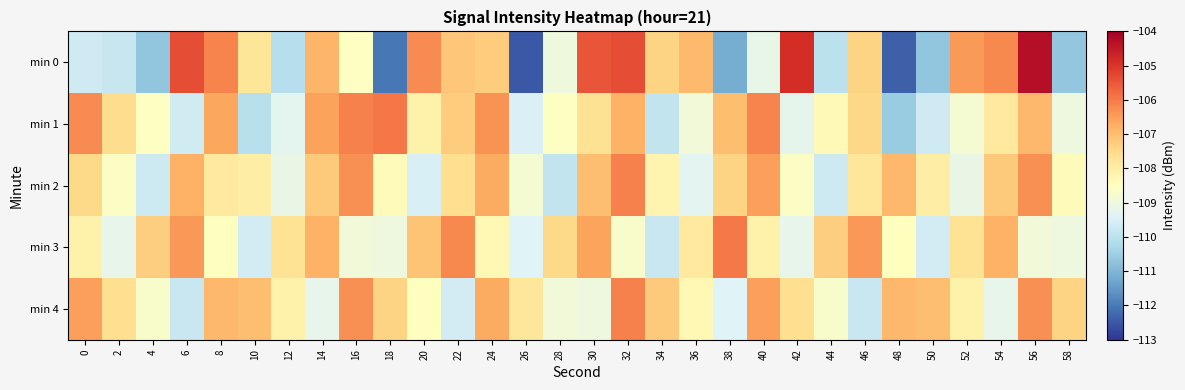

Reading left to right, list all the values displayed in this chart.

min 0: 0=-109.7	2=-109.8	4=-110.7	6=-105.3	8=-106.1	10=-107.8	12=-110.1	14=-106.9	16=-108.6	18=-112.0	20=-106.2	22=-107.1	24=-107.3	26=-112.5	28=-109.0	30=-105.5	32=-105.3	34=-107.4	36=-106.9	38=-111.1	40=-109.2	42=-104.9	44=-110.0	46=-107.4	48=-112.4	50=-110.7	52=-106.4	54=-106.2	56=-104.3	58=-110.7
min 1: 0=-106.2	2=-107.6	4=-108.6	6=-109.6	8=-106.6	10=-110.1	12=-109.3	14=-106.6	16=-106.1	18=-106.0	20=-108.1	22=-107.2	24=-106.3	26=-109.5	28=-108.6	30=-107.7	32=-106.8	34=-109.9	36=-108.9	38=-107.0	40=-106.1	42=-109.2	44=-108.3	46=-107.5	48=-110.6	50=-109.7	52=-108.8	54=-107.9	56=-106.9	58=-109.0
min 2: 0=-107.5	2=-108.6	4=-109.7	6=-106.8	8=-107.9	10=-108.0	12=-109.1	14=-107.2	16=-106.3	18=-108.4	20=-109.5	22=-107.6	24=-106.7	26=-108.8	28=-109.9	30=-107.0	32=-106.1	34=-108.2	36=-109.3	38=-107.4	40=-106.5	42=-108.6	44=-109.7	46=-107.8	48=-106.9	50=-108.0	52=-109.1	54=-107.2	56=-106.3	58=-108.4
min 3: 0=-108.1	2=-109.2	4=-107.3	6=-106.4	8=-108.5	10=-109.6	12=-107.7	14=-106.8	16=-108.9	18=-109.0	20=-107.1	22=-106.2	24=-108.3	26=-109.4	28=-107.5	30=-106.6	32=-108.7	34=-109.8	36=-107.9	38=-106.0	40=-108.1	42=-109.2	44=-107.3	46=-106.4	48=-108.5	50=-109.6	52=-107.7	54=-106.8	56=-108.9	58=-109.0
min 4: 0=-106.5	2=-107.6	4=-108.7	6=-109.8	8=-106.9	10=-107.0	12=-108.1	14=-109.2	16=-106.3	18=-107.4	20=-108.5	22=-109.6	24=-106.7	26=-107.8	28=-108.9	30=-109.0	32=-106.1	34=-107.2	36=-108.3	38=-109.4	40=-106.5	42=-107.6	44=-108.7	46=-109.8	48=-106.9	50=-107.0	52=-108.1	54=-109.2	56=-106.3	58=-107.4